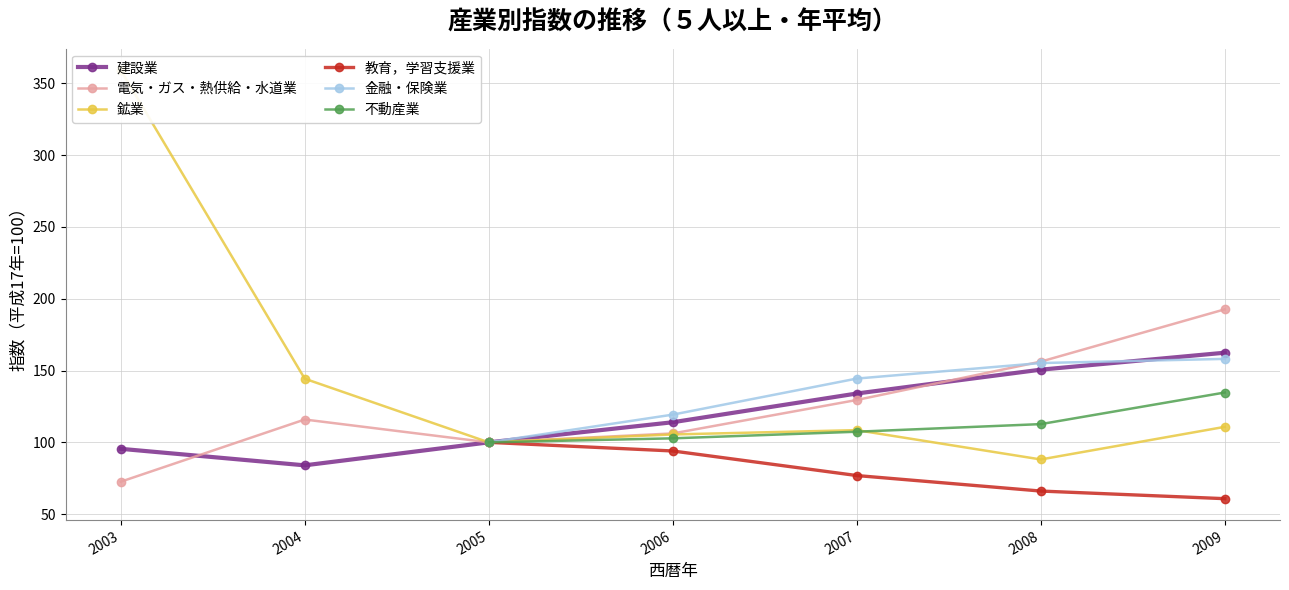

How many values in the 金融・保険業 series exceed 119?

4